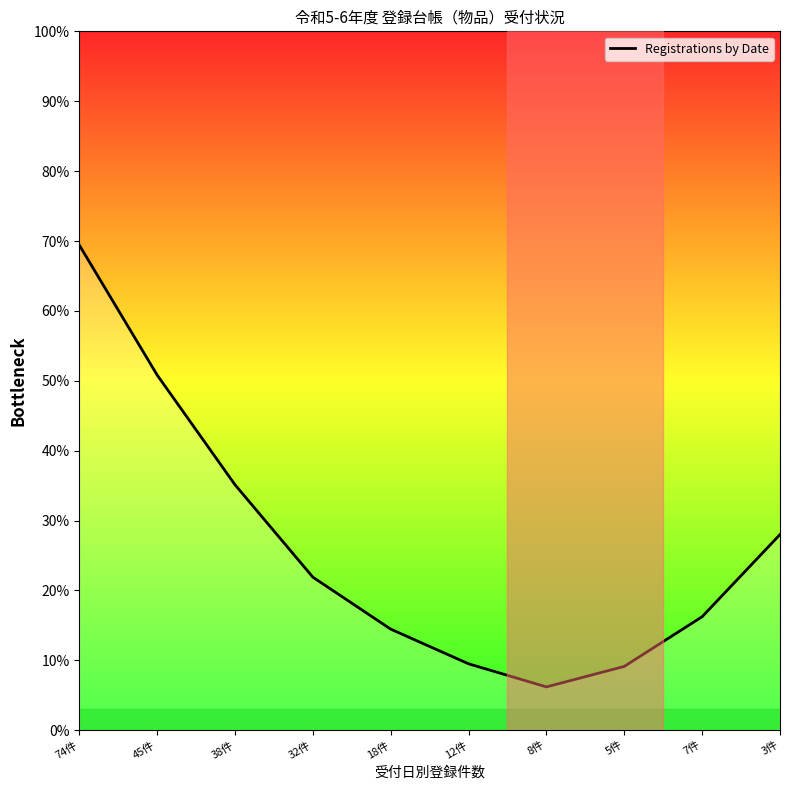

What is the change in value from 18件 to 12件?

-5.0